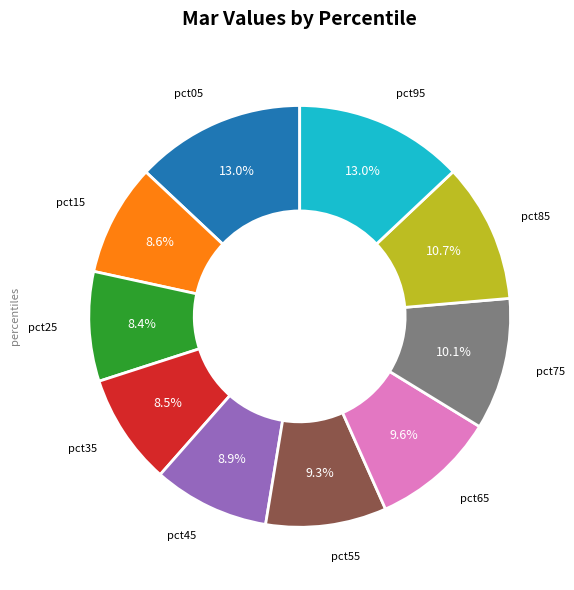

To the nearest percent, what is the difference between the largest and smallest slice percentages?

5%